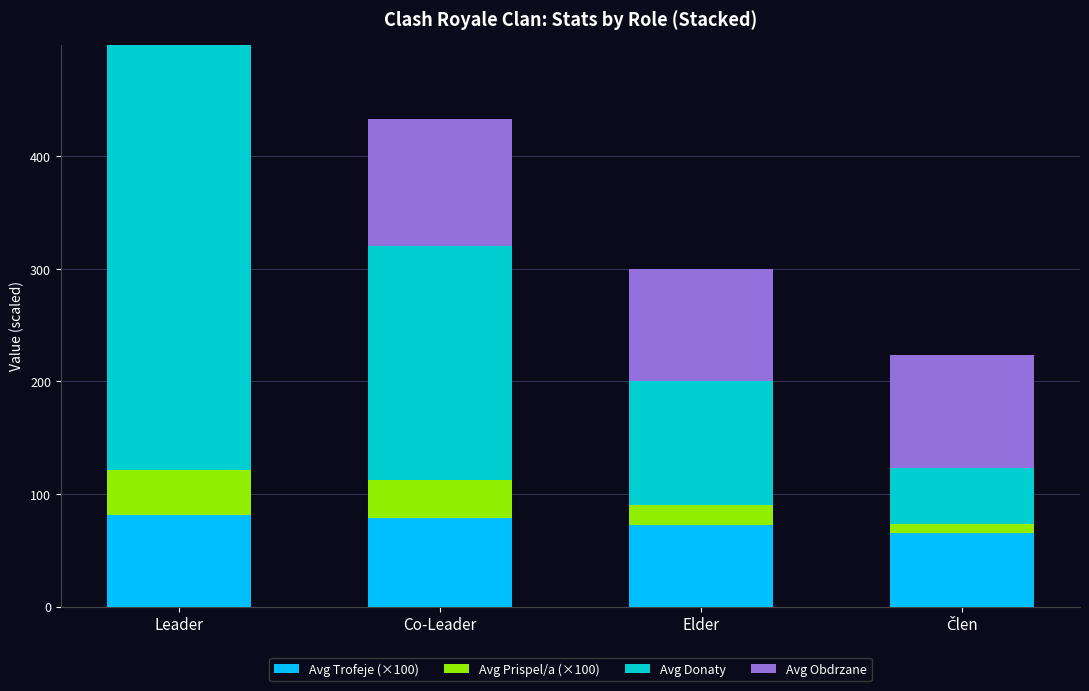

At which category is the sum across all series the highest?

Leader